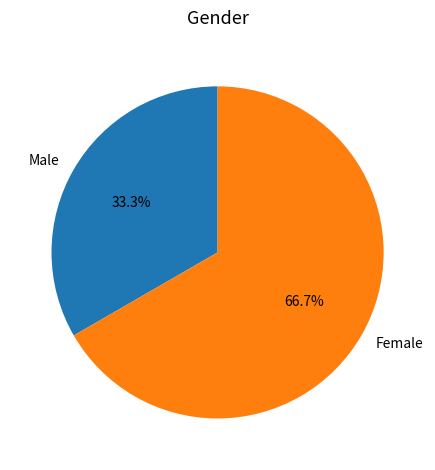

Which category has the smallest portion of the pie?

Male